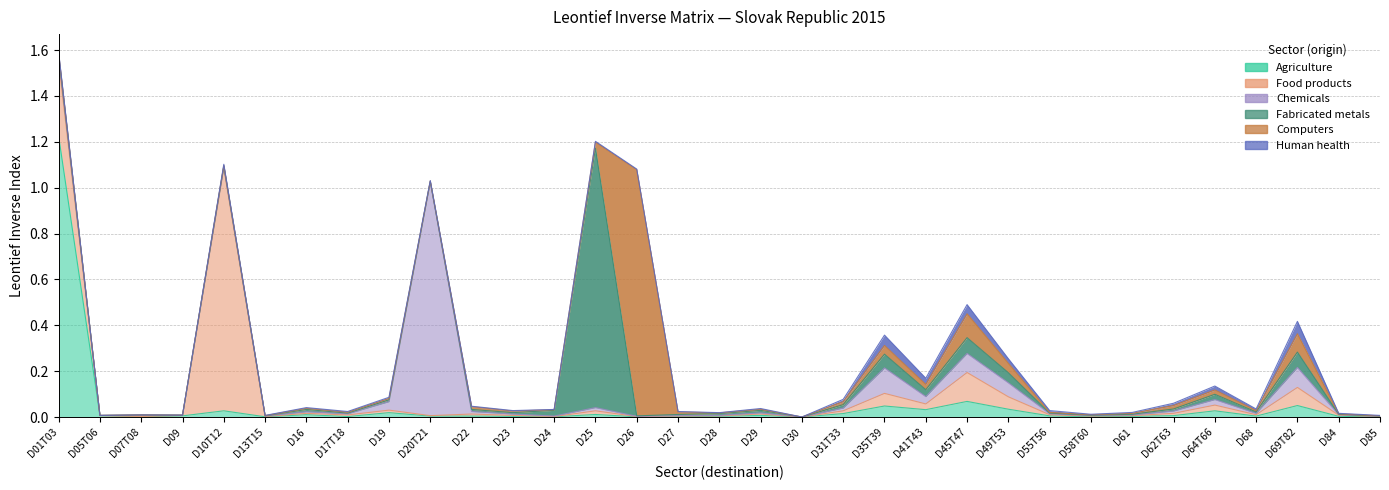

Is it true that Human health equals 0.0 at D17T18?

True